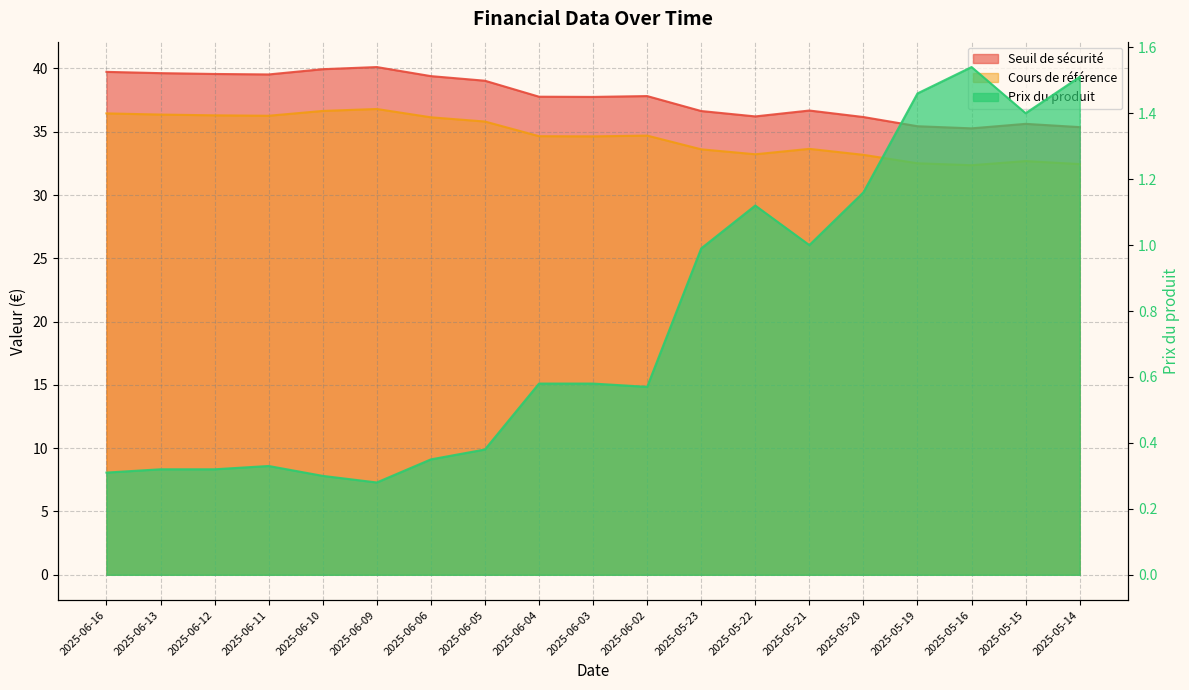

The Cours de référence series shows 10.7 at 2025-06-05. True or false?

False